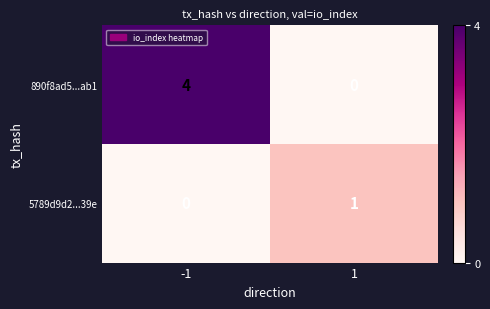

The value of 5789d9d2...39e at 1 is 1. True or false?

True